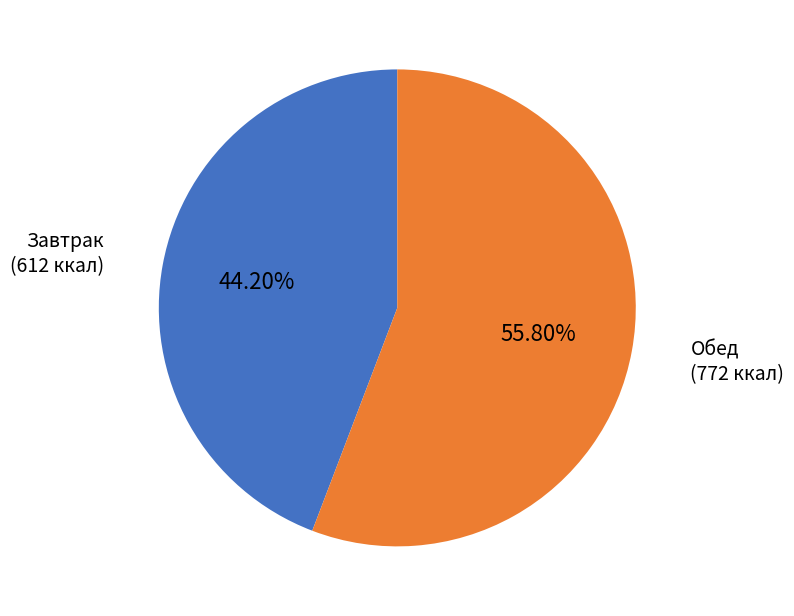

Is there any slice that represents more than half of the pie?

Yes